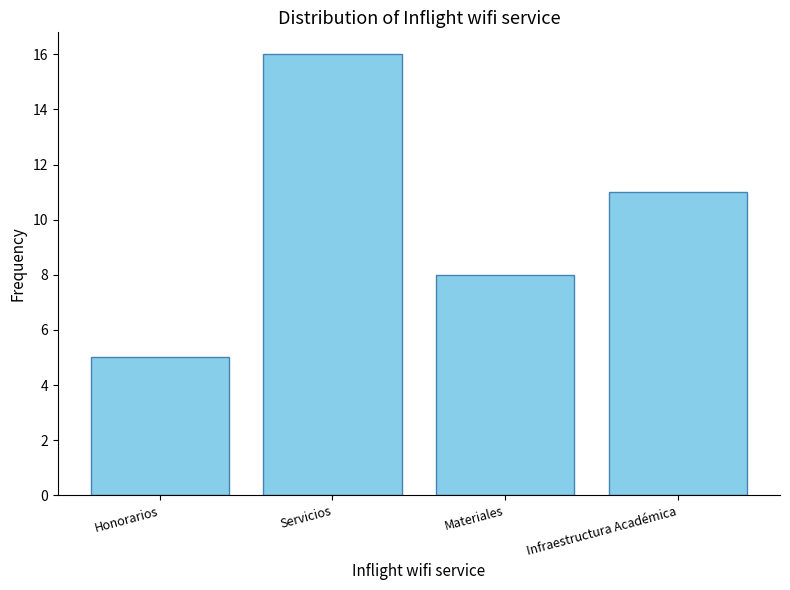

What position from the right is Infraestructura Académica?

1